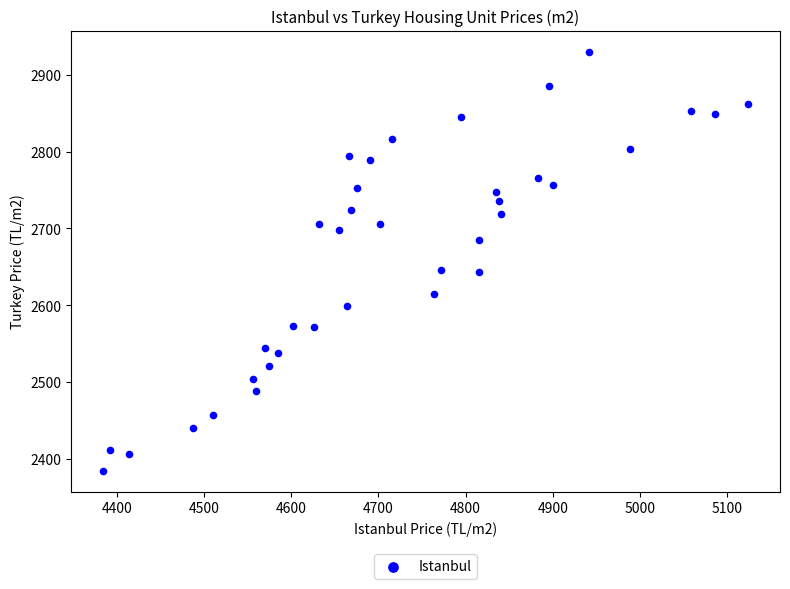

What is the range of Y values (max minus min)?

545.4